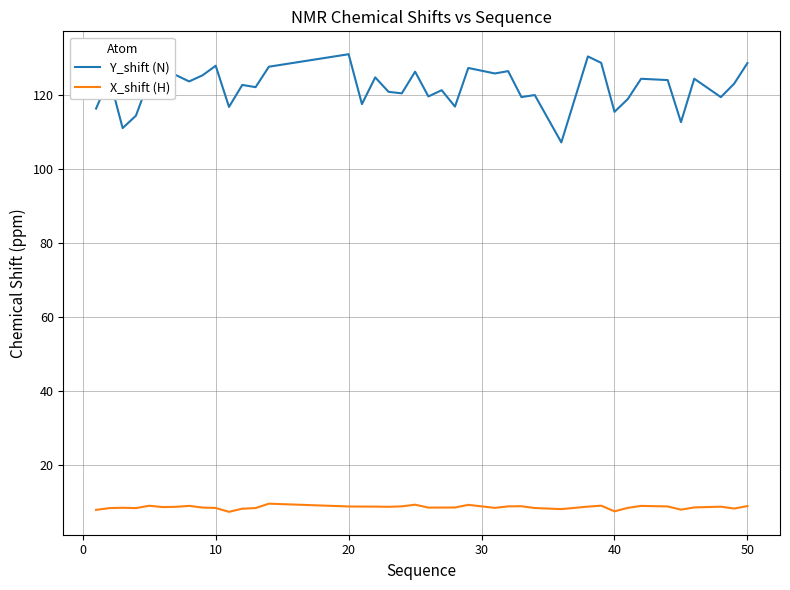

In X_shift (H), how many points are higher than both neighbors (excluding endpoints)?

10